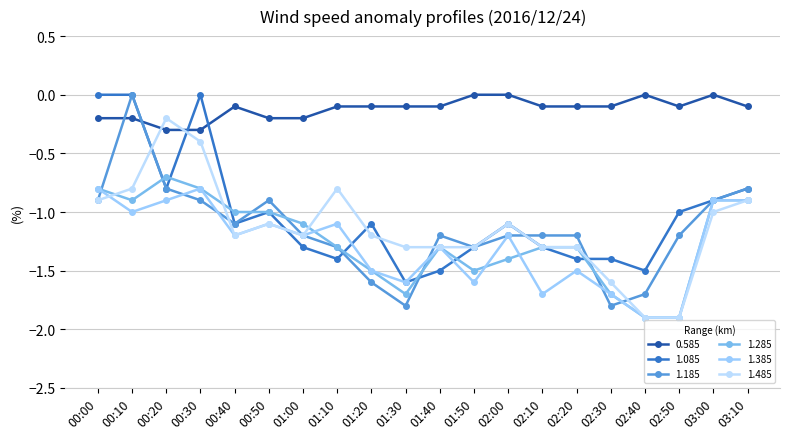

True or false: 1.085 has more than 2 points higher than both neighbors.

True